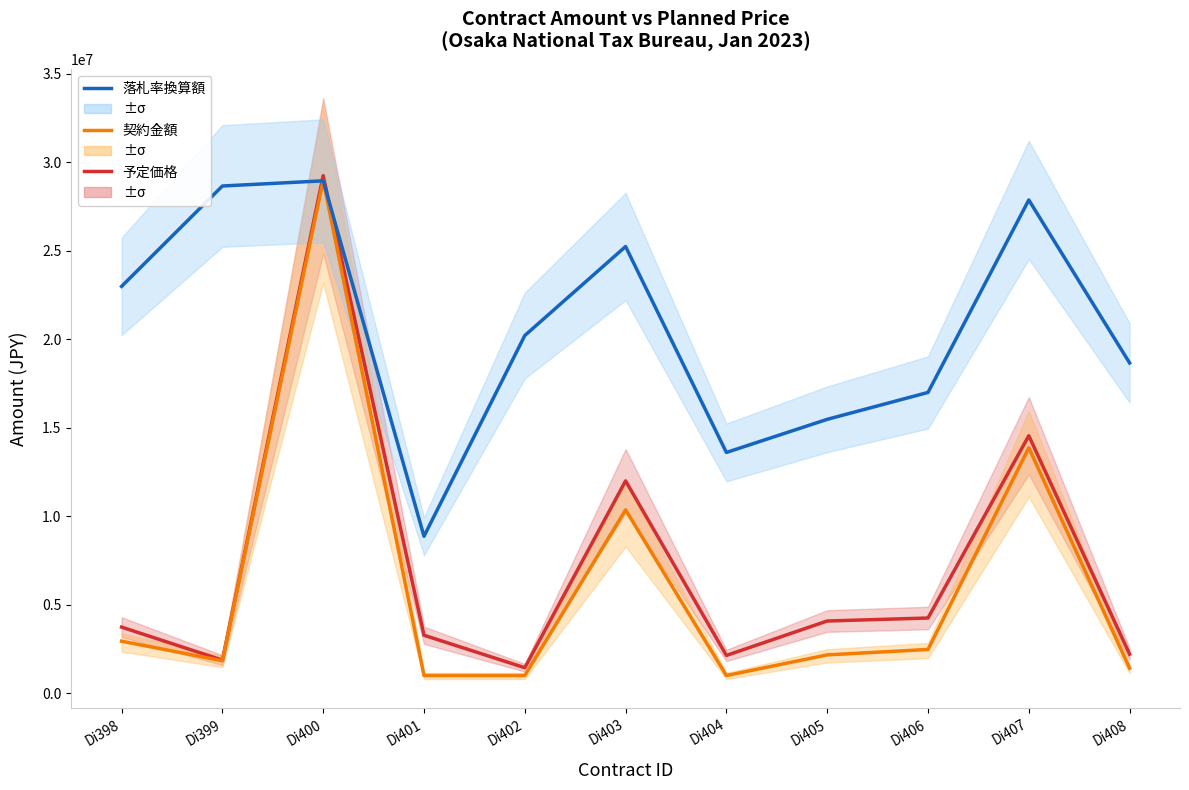

Rank the series by their maximum value, from lowest to highest.

落札率換算額, 契約金額, 予定価格